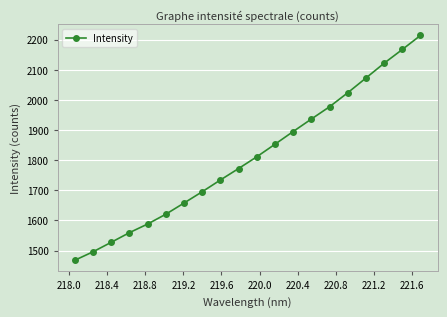

How many lines are shown in the chart?

1